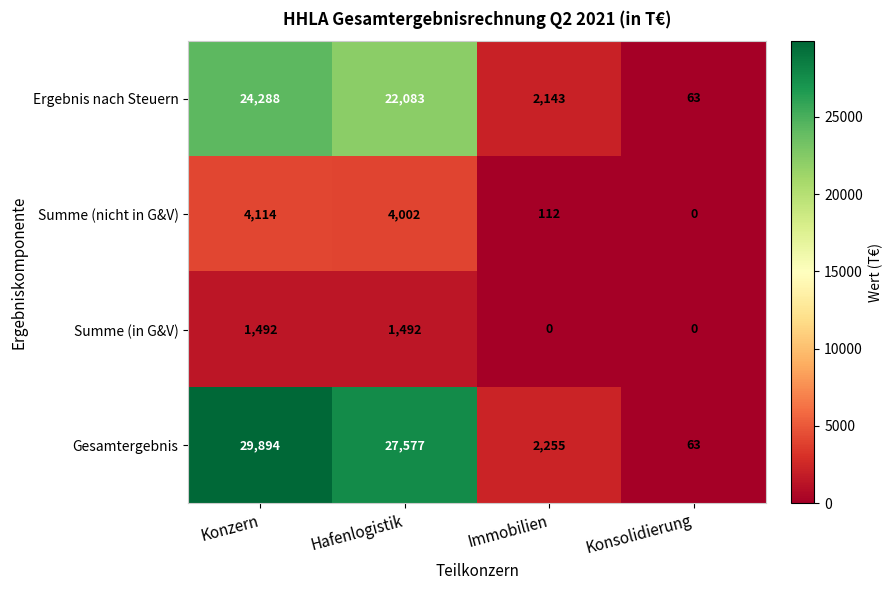

At which label does Gesamtergebnis reach its peak?

Konzern